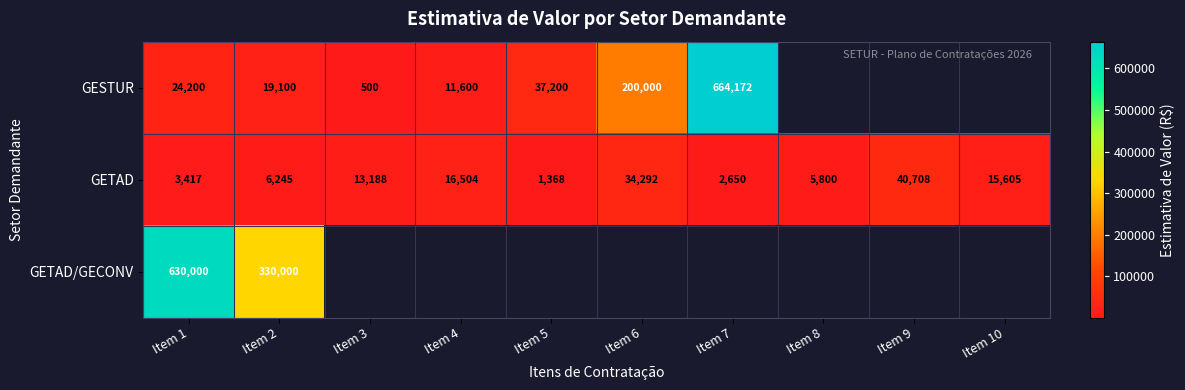

The GETAD series shows 13188 at Item 3. True or false?

True